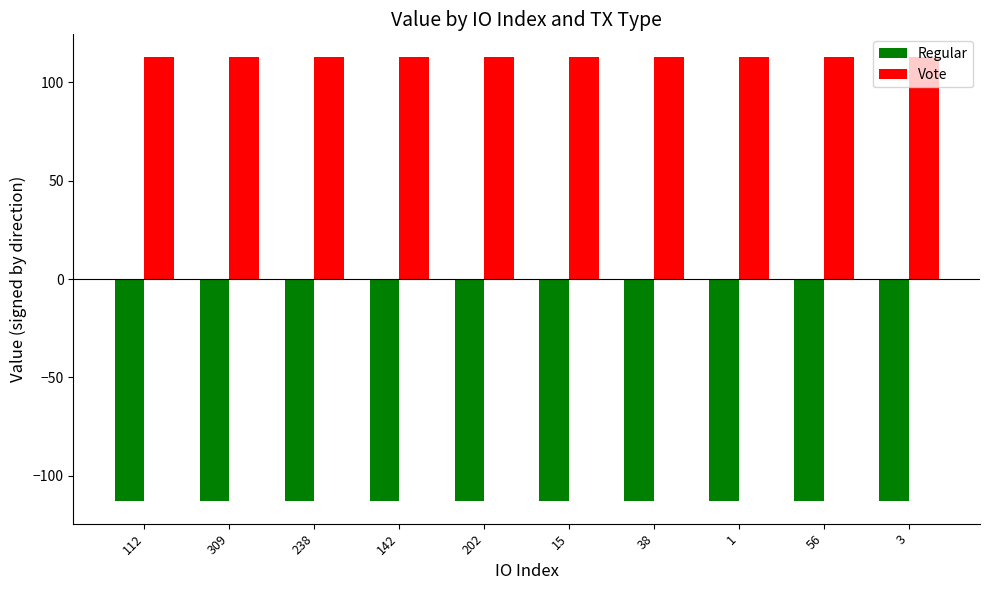

What is the minimum value for Vote?

113.0